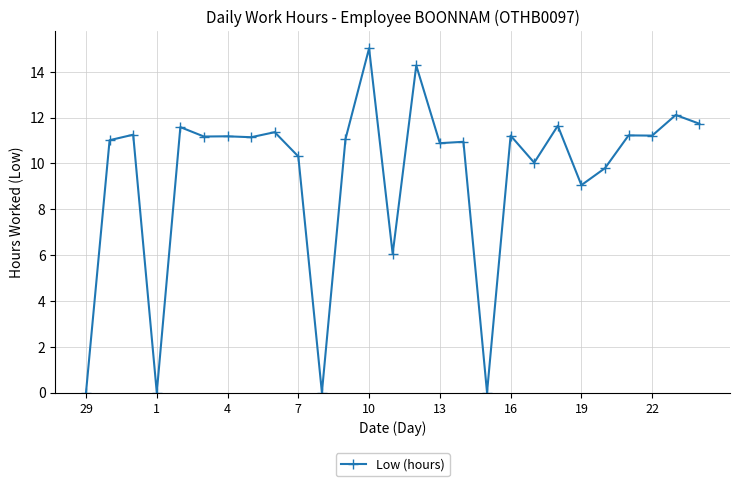

What is the maximum value shown in the chart?

15.0